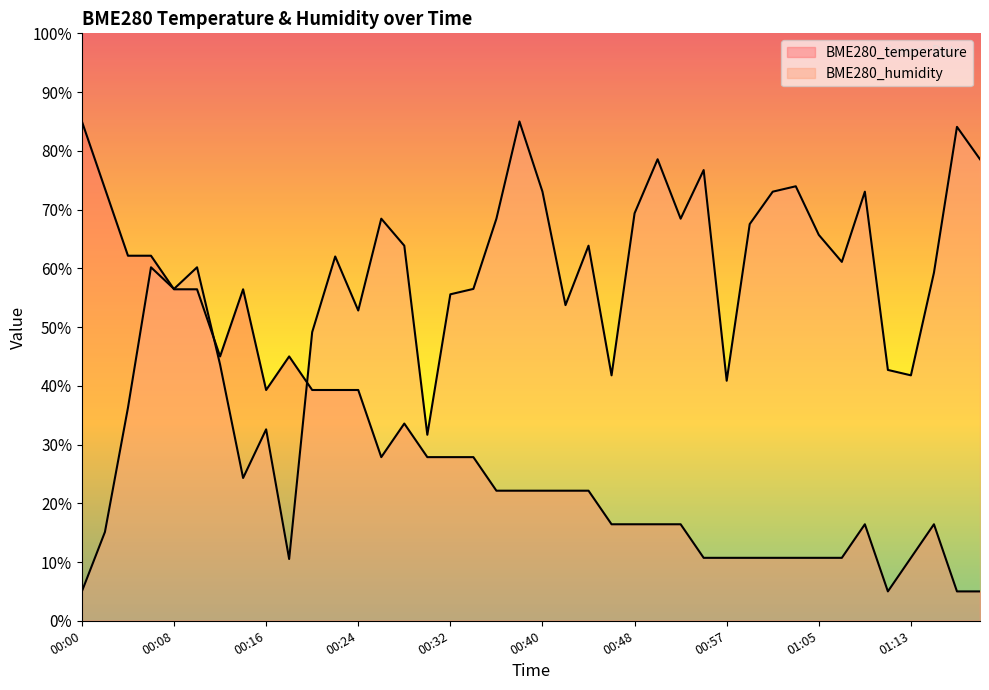

True or false: BME280_temperature has a value of 16.4 at 00:52.

True